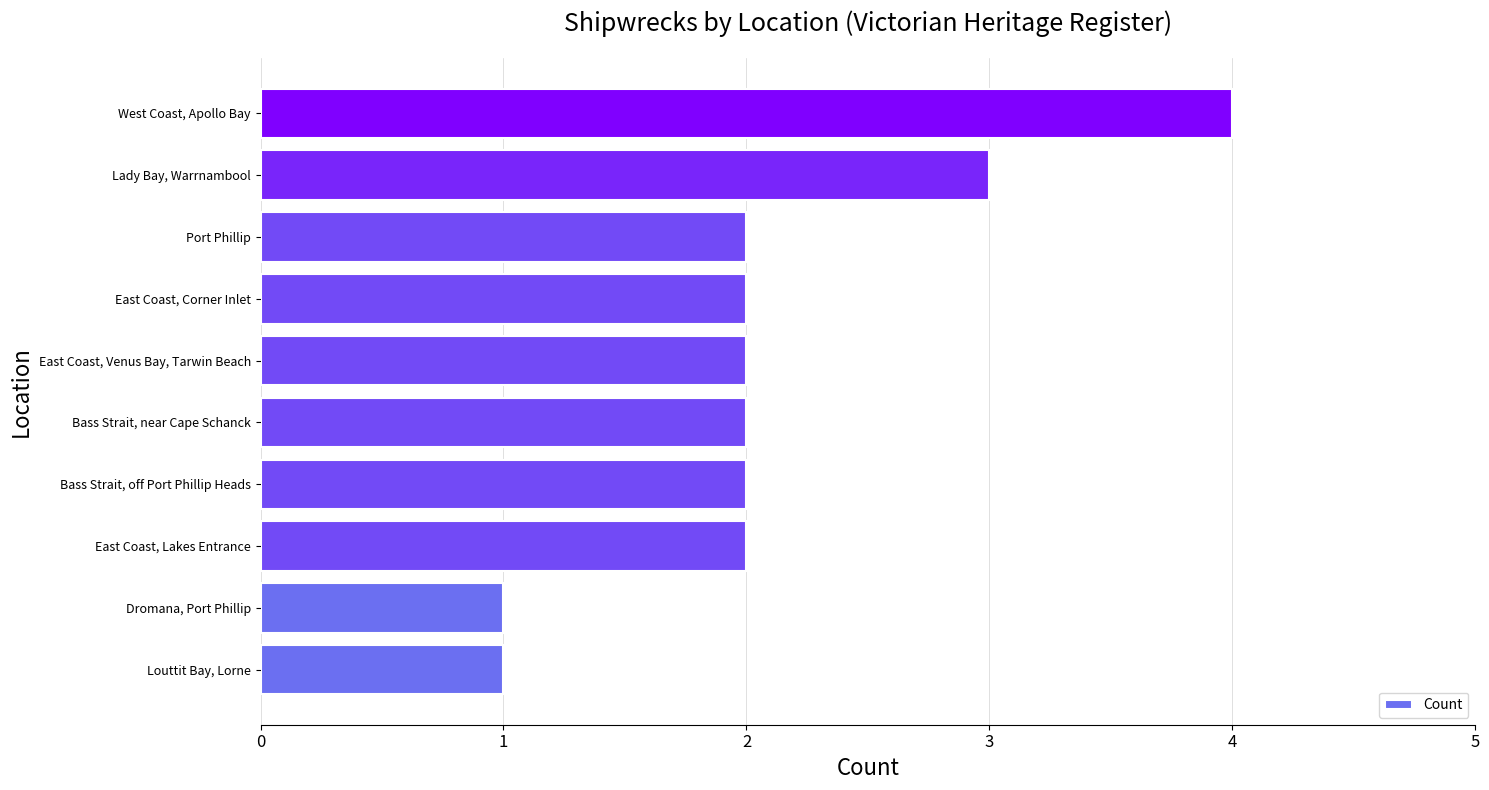

What is the sum of all values?

21